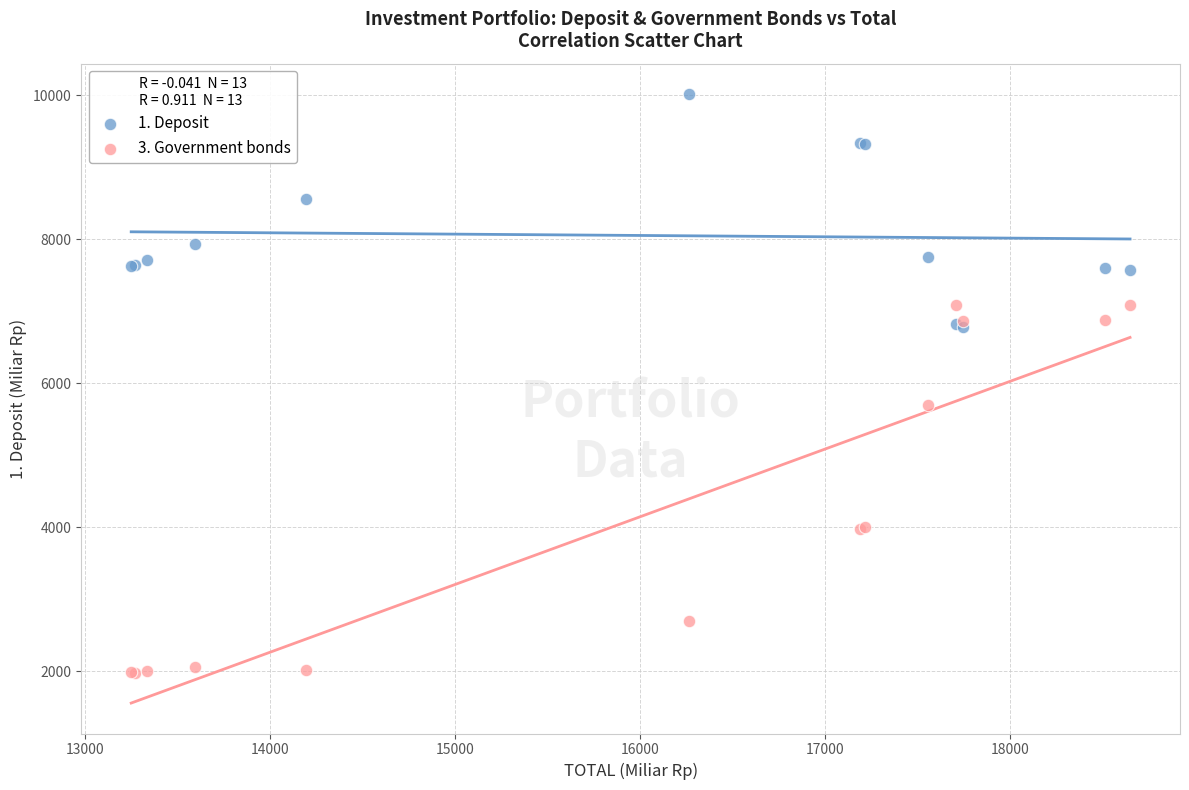

Across all series, what Y value is closest to 5998?

5694.5